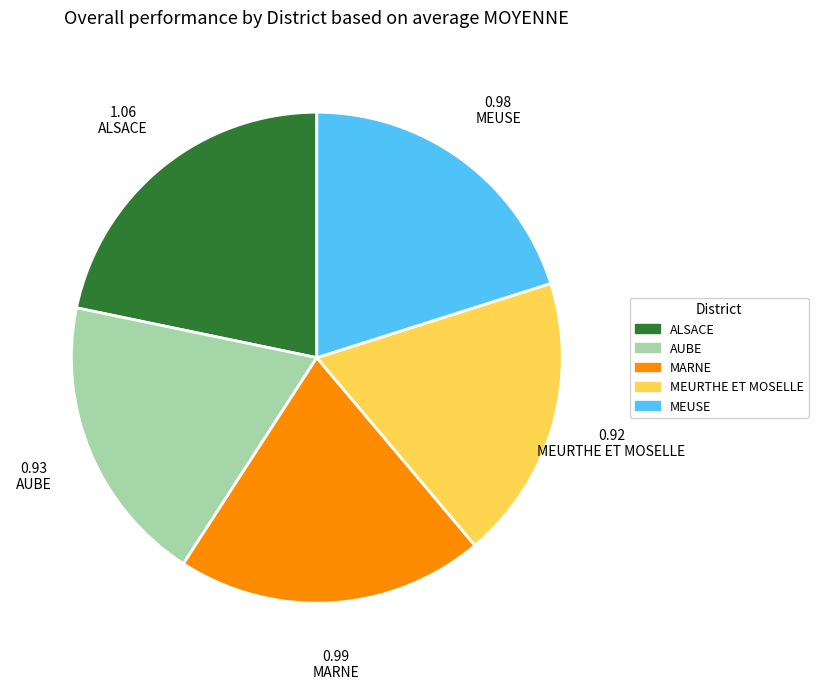

Count the number of slices in the pie.

5